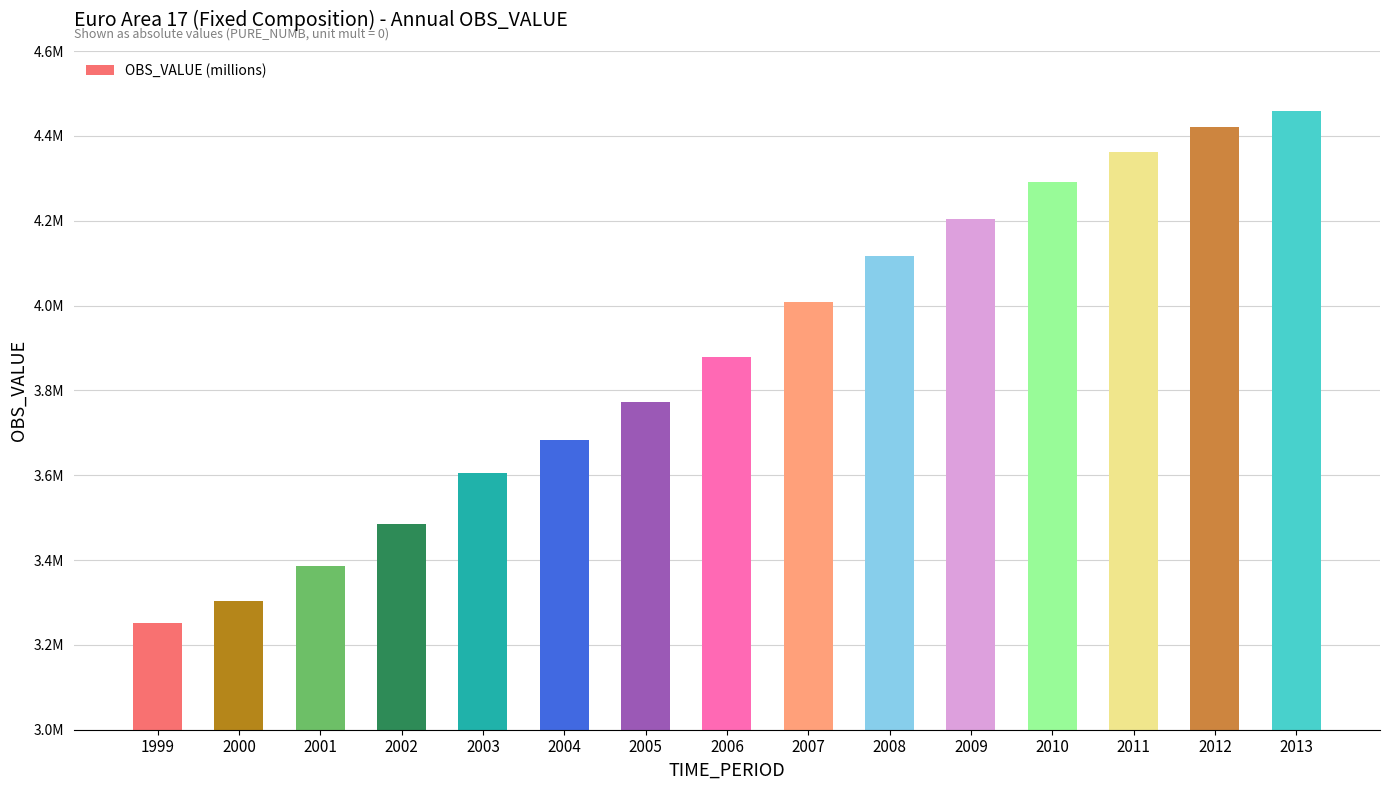

Are the bars horizontal?

No